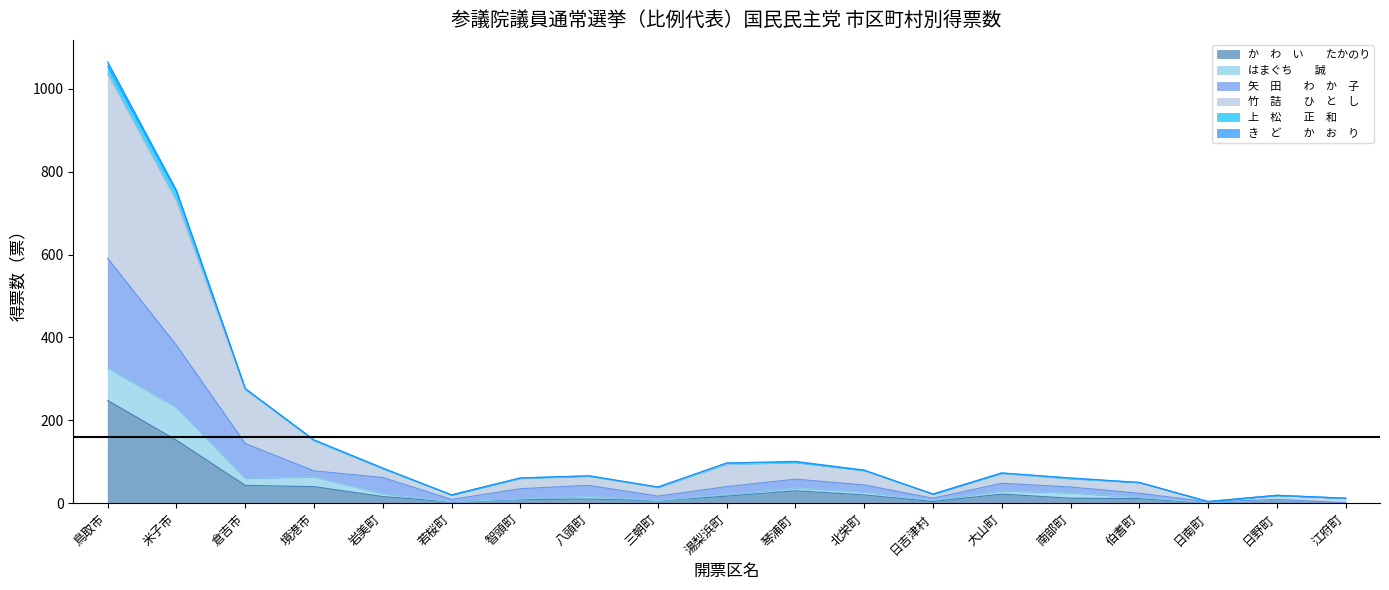

The 矢　田　　わ　か　子 series shows 24.2 at 大山町. True or false?

False